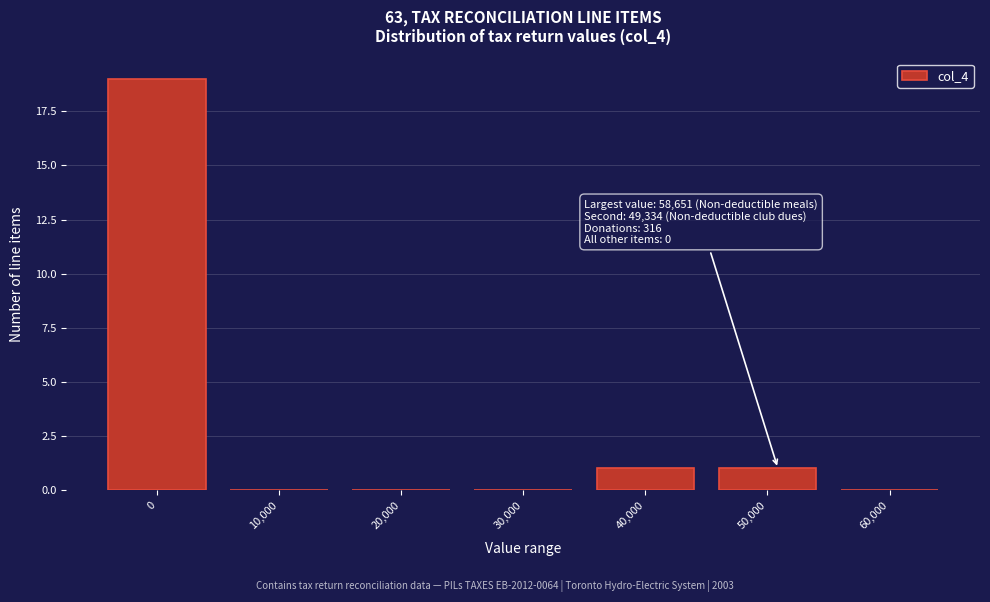

Reading right to left, list all the values displayed in this chart.

60,000=0	50,000=1	40,000=1	30,000=0	20,000=0	10,000=0	0=19